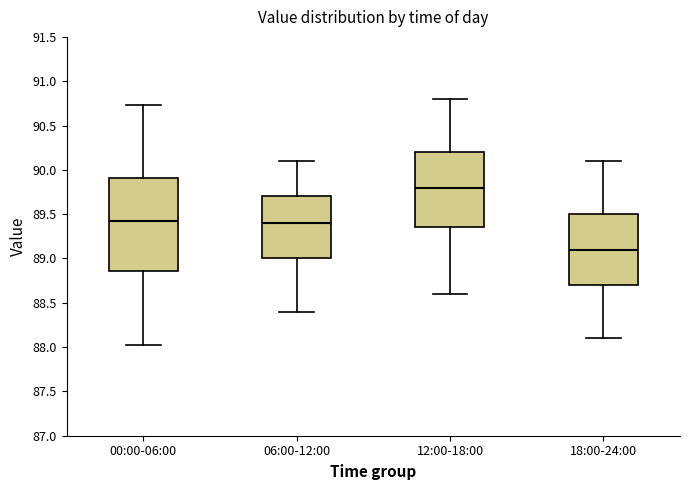

Which box is the tallest, from its lower edge to its upper edge?

00:00-06:00